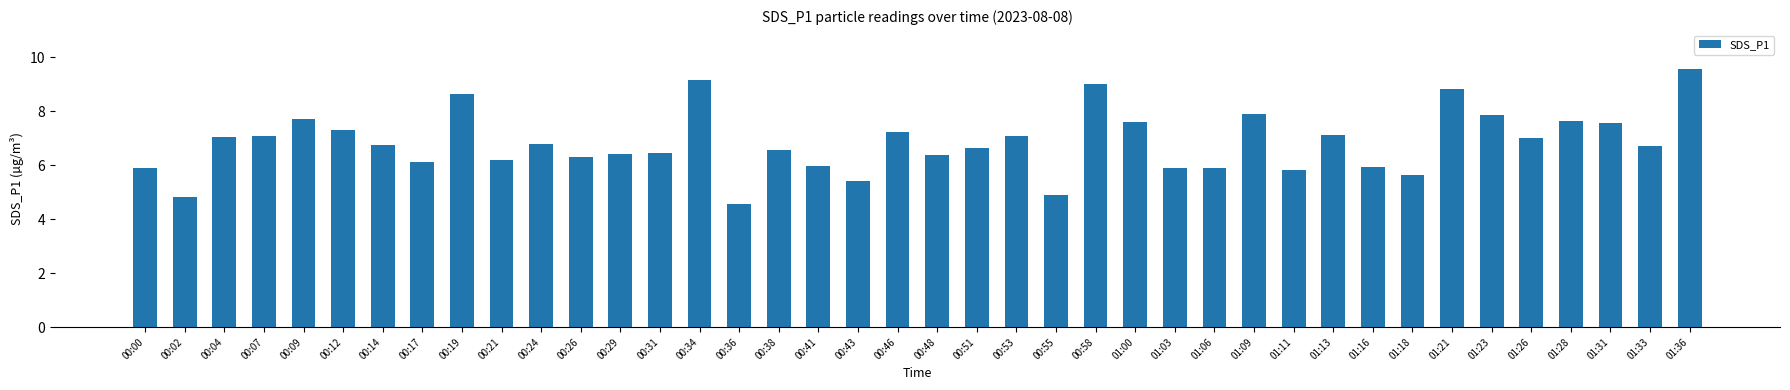

Which category has the highest value across all series?

01:36